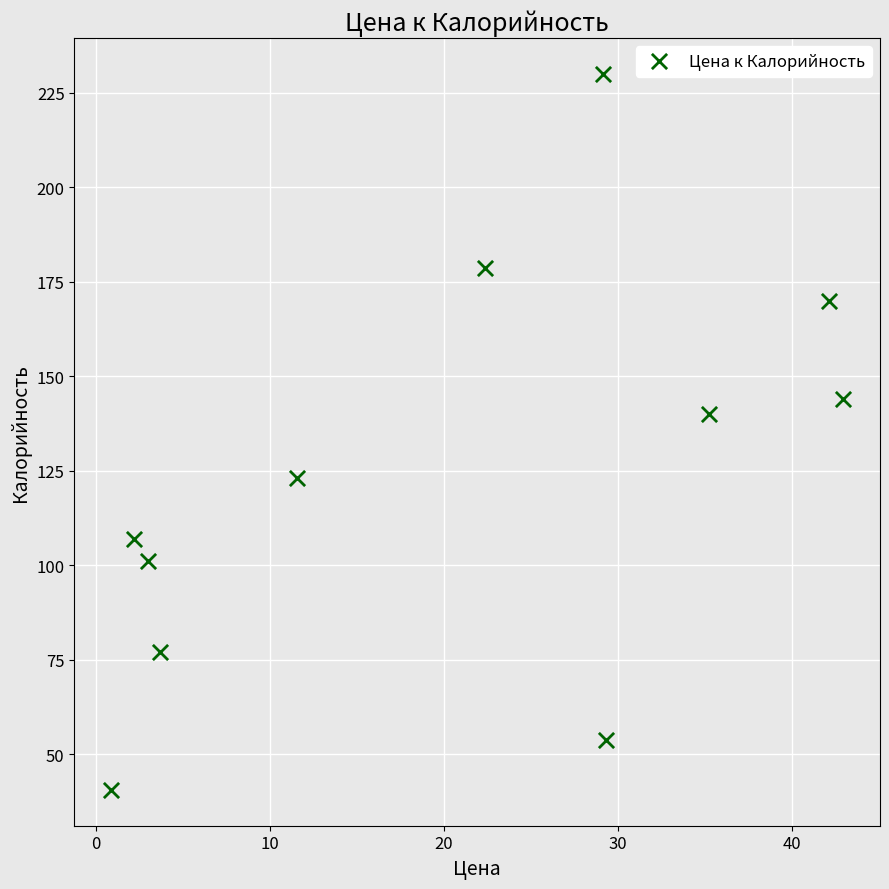

What Y value in the scatter plot is closest to 135?

140.0